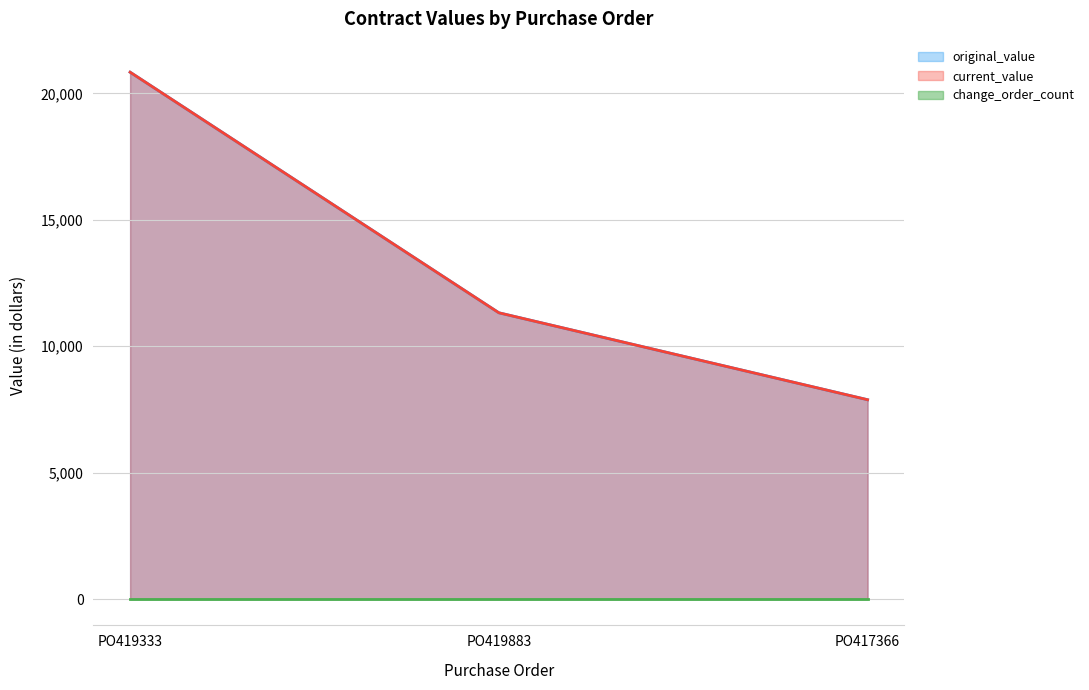

Where is current_value nearest to the value 14360?

PO419883